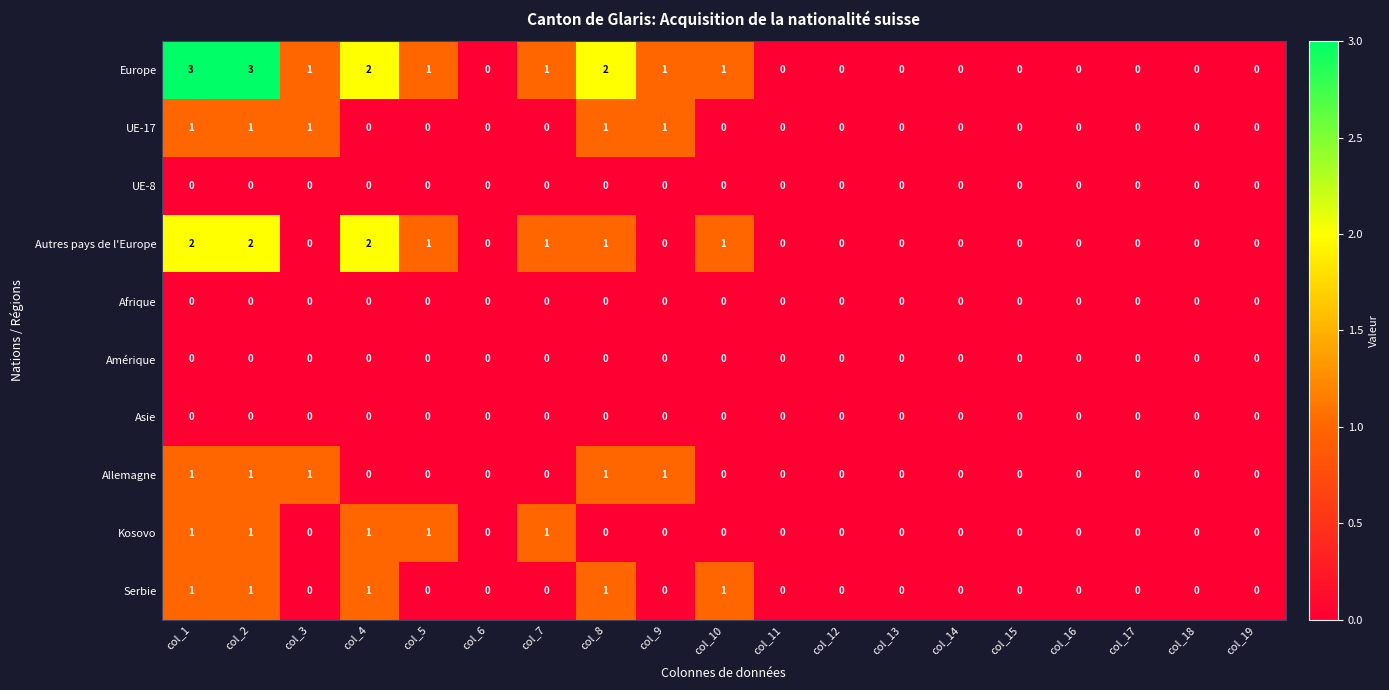

True or false: Europe has a value of 1 at col_10.

True